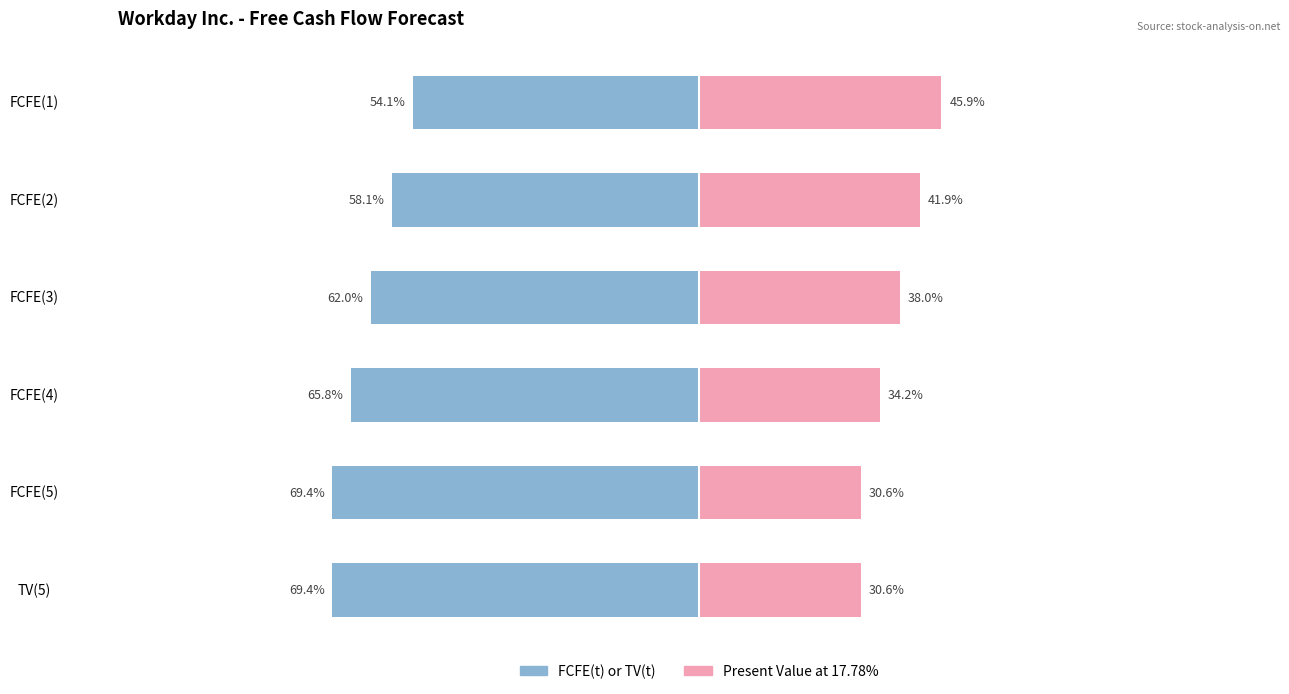

Reading left to right, extract all data points from this chart.

FCFE(t) or TV(t): -54.1	-58.1	-62.0	-65.8	-69.4	-69.4
Present Value at 17.78%: 45.9	41.9	38.0	34.2	30.6	30.6